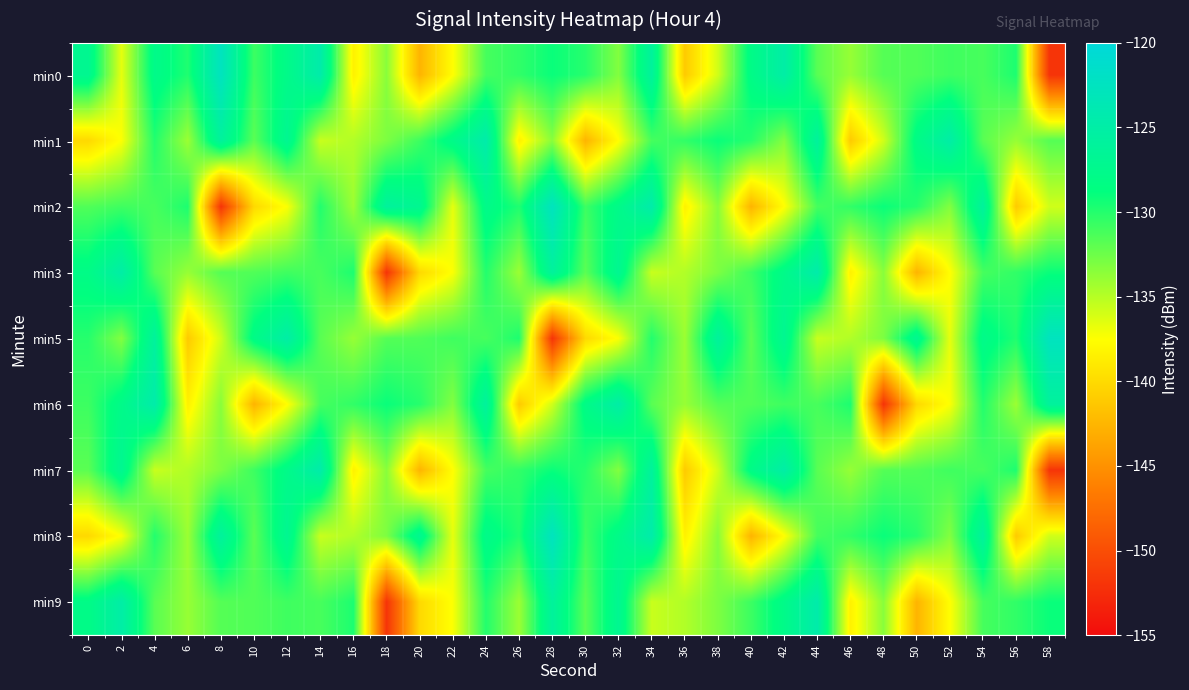

Reading left to right, list all the values displayed in this chart.

min0: 0=-127.0	2=-136.6	4=-127.8	6=-129.8	8=-122.6	10=-130.8	12=-127.8	14=-124.6	16=-138.4	18=-133.4	20=-142.6	22=-137.6	24=-131.1	26=-130.4	28=-129.1	30=-130.1	32=-133.2	34=-125.9	36=-141.1	38=-135.9	40=-128.1	42=-125.0	44=-131.8	46=-133.9	48=-131.7	50=-131.5	52=-130.9	54=-131.2	56=-129.7	58=-152.0
min1: 0=-140.1	2=-137.4	4=-129.9	6=-134.1	8=-125.9	10=-131.9	12=-127.0	14=-135.6	16=-134.8	18=-133.0	20=-130.8	22=-127.8	24=-124.6	26=-138.4	28=-133.4	30=-142.6	32=-137.6	34=-131.1	36=-130.4	38=-129.1	40=-130.1	42=-133.2	44=-125.9	46=-141.1	48=-135.9	50=-128.1	52=-125.0	54=-131.8	56=-133.9	58=-131.7
min2: 0=-131.5	2=-130.9	4=-131.2	6=-129.7	8=-152.0	10=-140.1	12=-137.4	14=-129.9	16=-134.1	18=-125.9	20=-127.0	22=-136.6	24=-127.8	26=-129.8	28=-122.6	30=-130.8	32=-127.8	34=-124.6	36=-138.4	38=-133.4	40=-142.6	42=-137.6	44=-131.1	46=-130.4	48=-129.1	50=-130.1	52=-133.2	54=-125.9	56=-141.1	58=-135.9
min3: 0=-128.1	2=-125.0	4=-131.8	6=-133.9	8=-131.7	10=-131.5	12=-130.9	14=-131.2	16=-129.7	18=-152.0	20=-140.1	22=-137.4	24=-129.9	26=-134.1	28=-125.9	30=-131.9	32=-127.0	34=-135.6	36=-134.8	38=-133.0	40=-130.8	42=-127.8	44=-124.6	46=-138.4	48=-133.4	50=-142.6	52=-137.6	54=-131.1	56=-130.4	58=-129.1
min5: 0=-130.1	2=-133.2	4=-125.9	6=-141.1	8=-135.9	10=-128.1	12=-125.0	14=-131.8	16=-133.9	18=-131.7	20=-131.5	22=-130.9	24=-131.2	26=-129.7	28=-152.0	30=-140.1	32=-137.4	34=-129.9	36=-134.1	38=-125.9	40=-131.9	42=-127.0	44=-135.6	46=-134.8	48=-133.0	50=-127.0	52=-136.6	54=-127.8	56=-129.8	58=-122.6
min6: 0=-130.8	2=-127.8	4=-124.6	6=-138.4	8=-133.4	10=-142.6	12=-137.6	14=-131.1	16=-130.4	18=-129.1	20=-130.1	22=-133.2	24=-125.9	26=-141.1	28=-135.9	30=-128.1	32=-125.0	34=-131.8	36=-133.9	38=-131.7	40=-131.5	42=-130.9	44=-131.2	46=-129.7	48=-152.0	50=-140.1	52=-137.4	54=-129.9	56=-134.1	58=-125.9
min7: 0=-131.9	2=-127.0	4=-135.6	6=-134.8	8=-133.0	10=-130.8	12=-127.8	14=-124.6	16=-138.4	18=-133.4	20=-142.6	22=-137.6	24=-131.1	26=-130.4	28=-129.1	30=-130.1	32=-133.2	34=-125.9	36=-141.1	38=-135.9	40=-128.1	42=-125.0	44=-131.8	46=-133.9	48=-131.7	50=-131.5	52=-130.9	54=-131.2	56=-129.7	58=-152.0
min8: 0=-140.1	2=-137.4	4=-129.9	6=-134.1	8=-125.9	10=-131.9	12=-127.0	14=-135.6	16=-134.8	18=-133.0	20=-127.0	22=-136.6	24=-127.8	26=-129.8	28=-122.6	30=-130.8	32=-127.8	34=-124.6	36=-138.4	38=-133.4	40=-142.6	42=-137.6	44=-131.1	46=-130.4	48=-129.1	50=-130.1	52=-133.2	54=-125.9	56=-141.1	58=-135.9
min9: 0=-128.1	2=-125.0	4=-131.8	6=-133.9	8=-131.7	10=-131.5	12=-130.9	14=-131.2	16=-129.7	18=-152.0	20=-140.1	22=-137.4	24=-129.9	26=-134.1	28=-125.9	30=-131.9	32=-127.0	34=-135.6	36=-134.8	38=-133.0	40=-130.8	42=-127.8	44=-124.6	46=-138.4	48=-133.4	50=-142.6	52=-137.6	54=-131.1	56=-130.4	58=-129.1